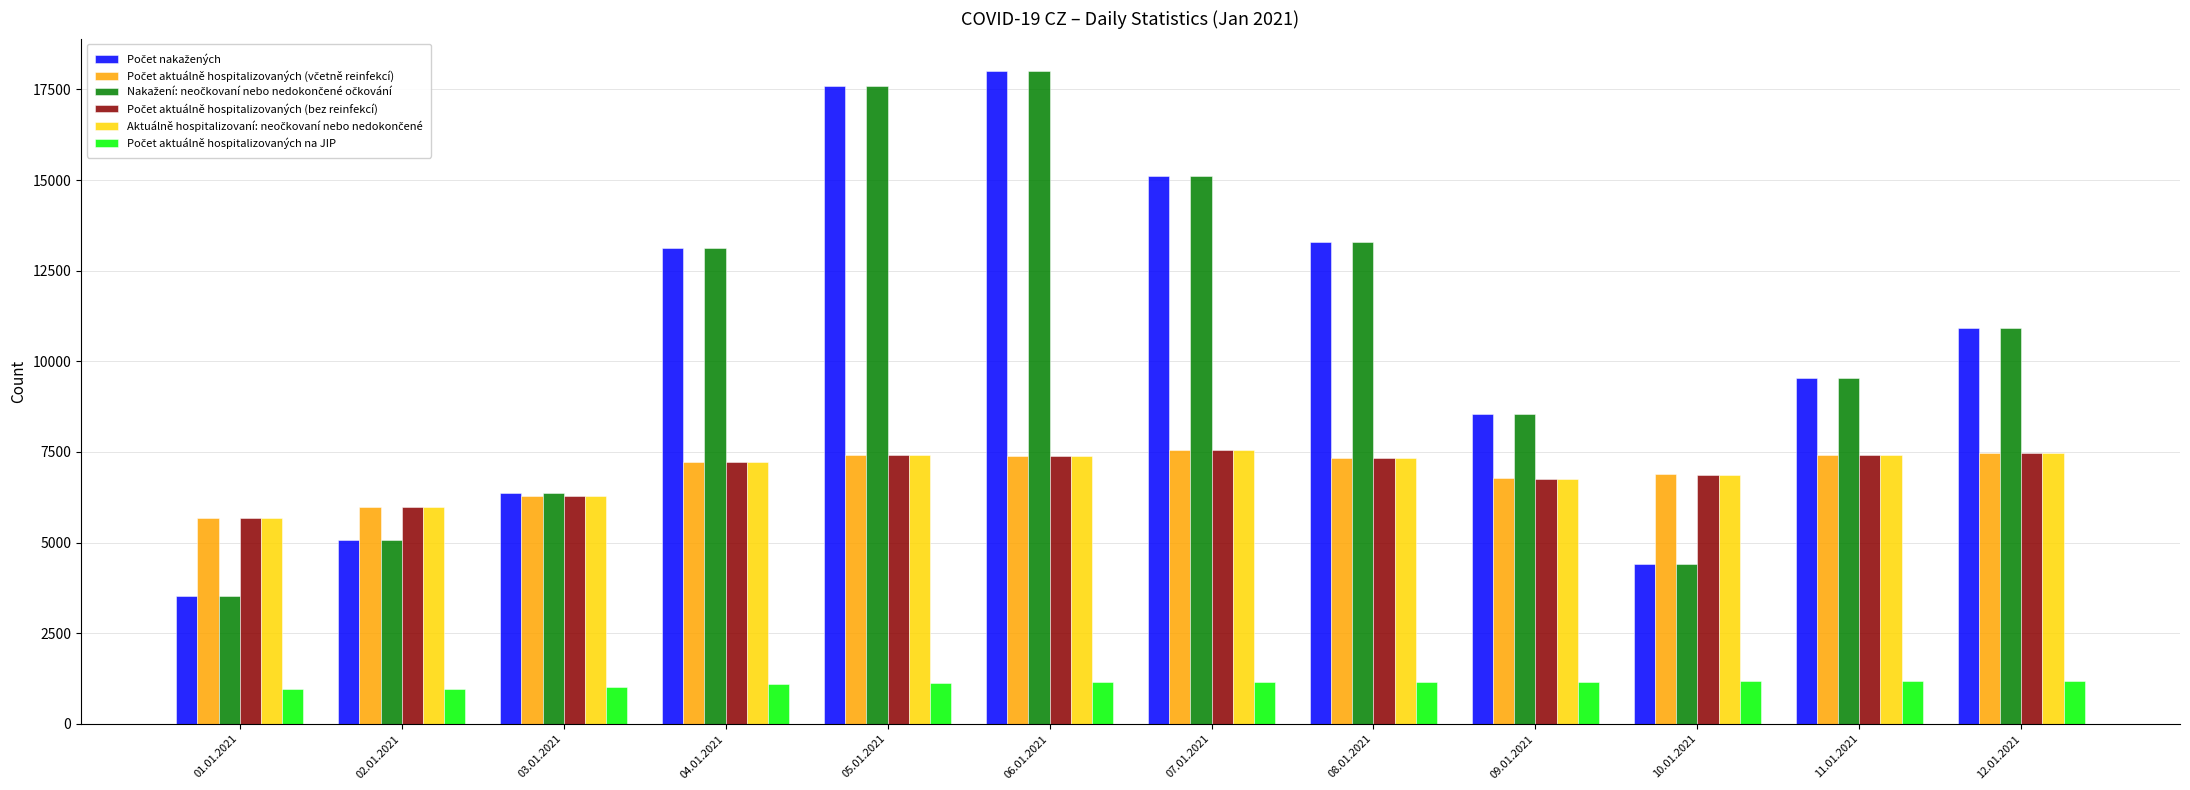

What is the total value across all series at 12.01.2021?

45418